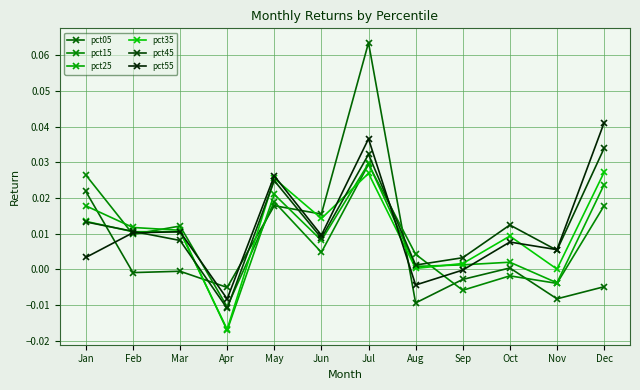

Reading right to left, what are all the values shown in this chart?

pct05: -0.0	-0.0	0.0	-0.0	-0.0	0.1	0.0	0.0	-0.0	-0.0	-0.0	0.0
pct15: 0.0	-0.0	-0.0	-0.0	0.0	0.0	0.0	0.0	-0.0	0.0	0.0	0.0
pct25: 0.0	-0.0	0.0	0.0	0.0	0.0	0.0	0.0	-0.0	0.0	0.0	0.0
pct35: 0.0	0.0	0.0	0.0	0.0	0.0	0.0	0.0	-0.0	0.0	0.0	0.0
pct45: 0.0	0.0	0.0	0.0	0.0	0.0	0.0	0.0	-0.0	0.0	0.0	0.0
pct55: 0.0	0.0	0.0	-0.0	-0.0	0.0	0.0	0.0	-0.0	0.0	0.0	0.0